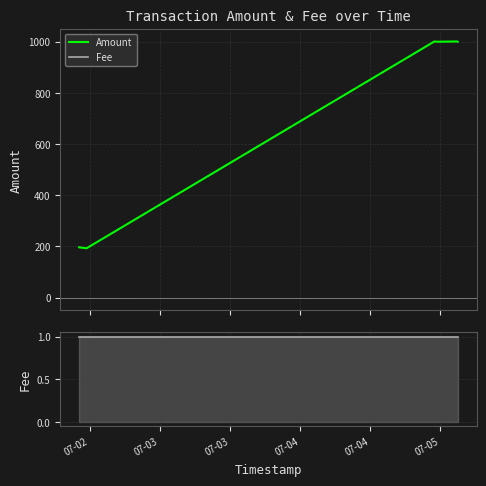

What is the minimum value for Fee?

1